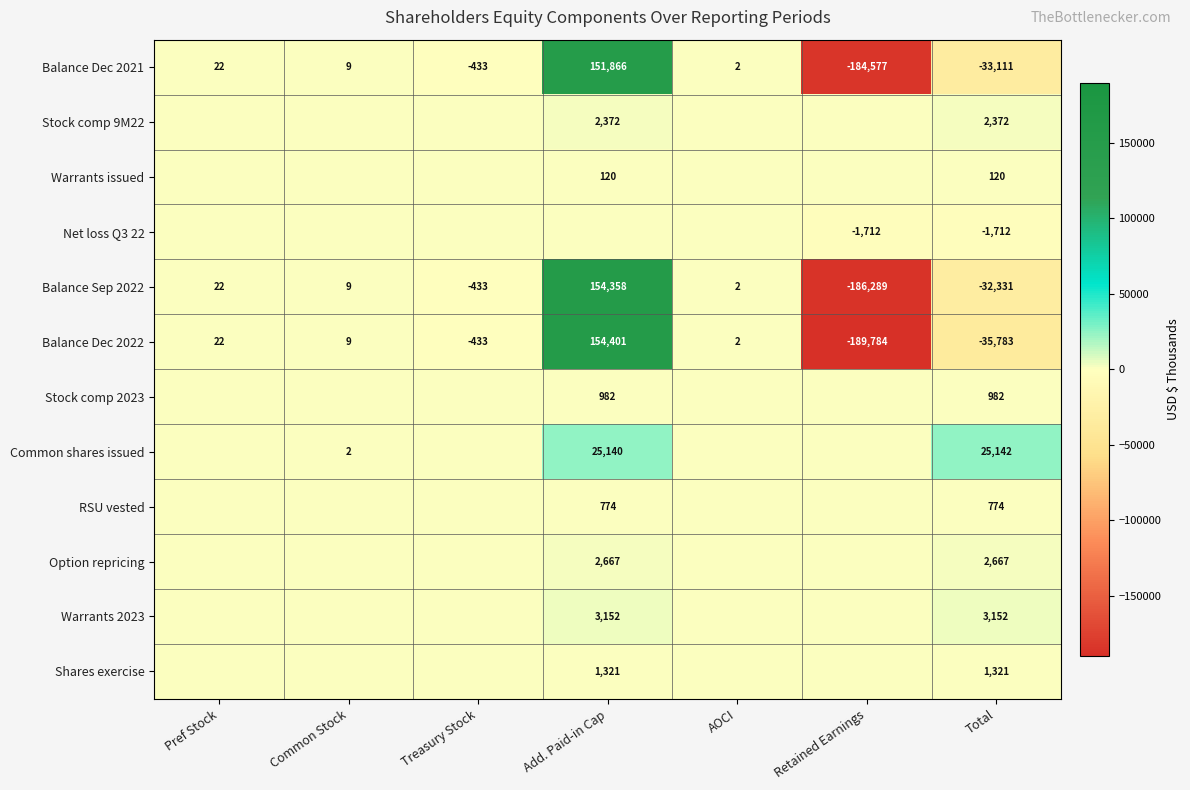

What is the sum of the Balance Dec 2021 values at Add. Paid-in Cap and Treasury Stock?

151433